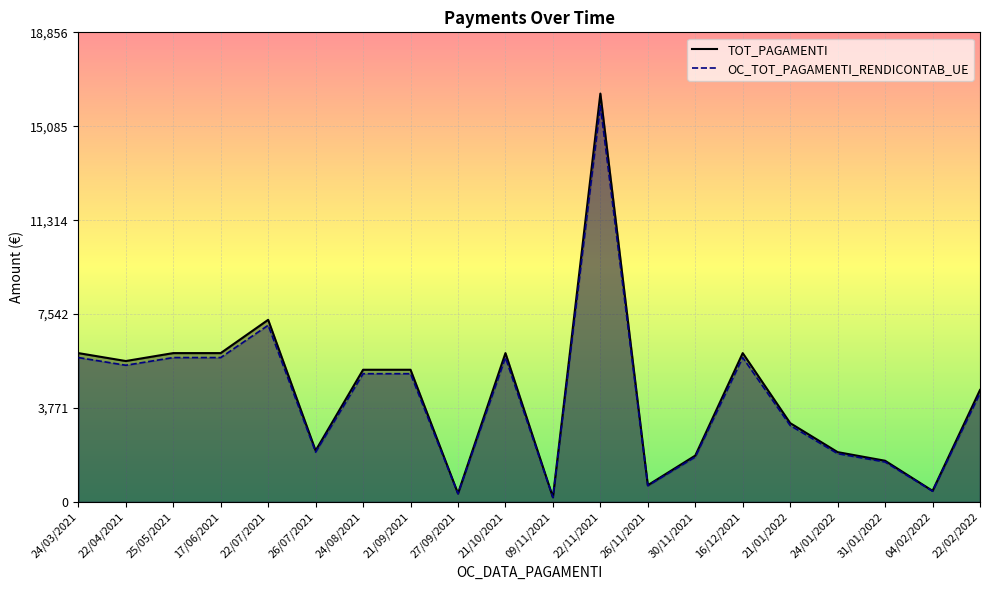

How many lines are shown in the chart?

2